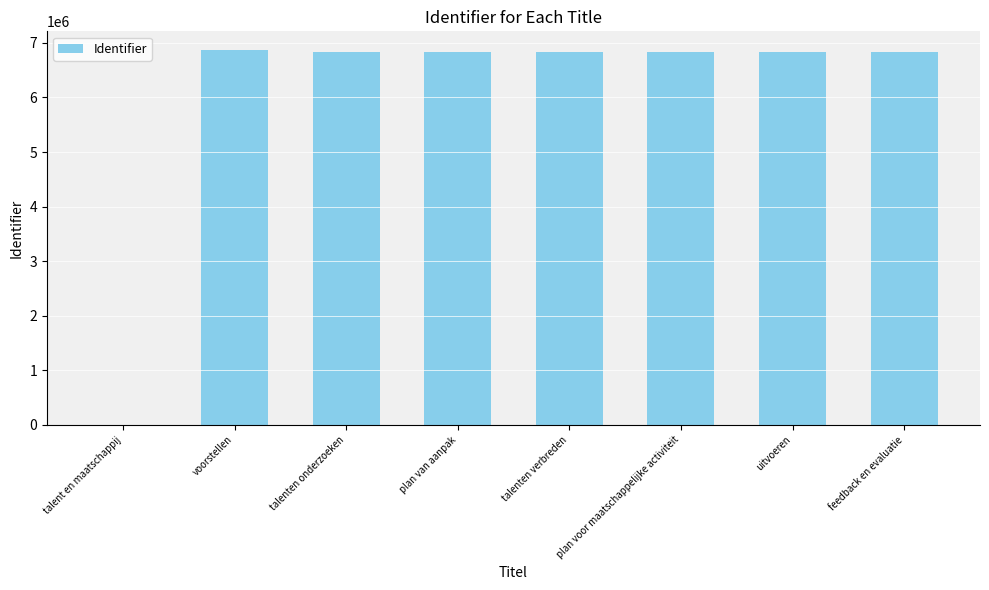

At which label does the data first exceed 6841434?

voorstellen